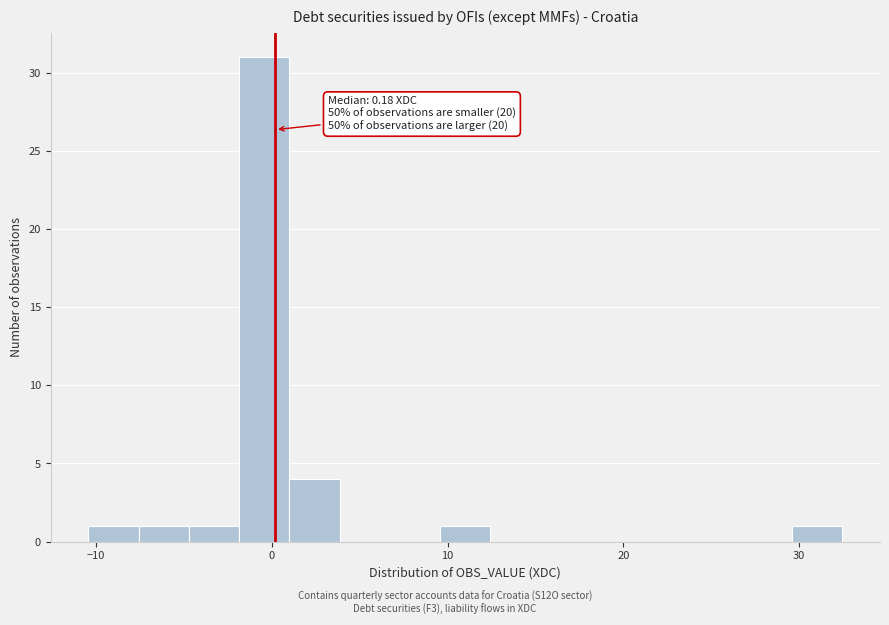

Around what value on the x-axis is the tallest bar? Give the approximate position of its centre, as read against the axis.

0